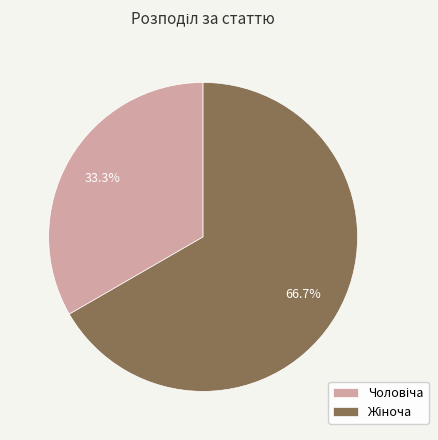

Does any single category account for the majority?

Yes